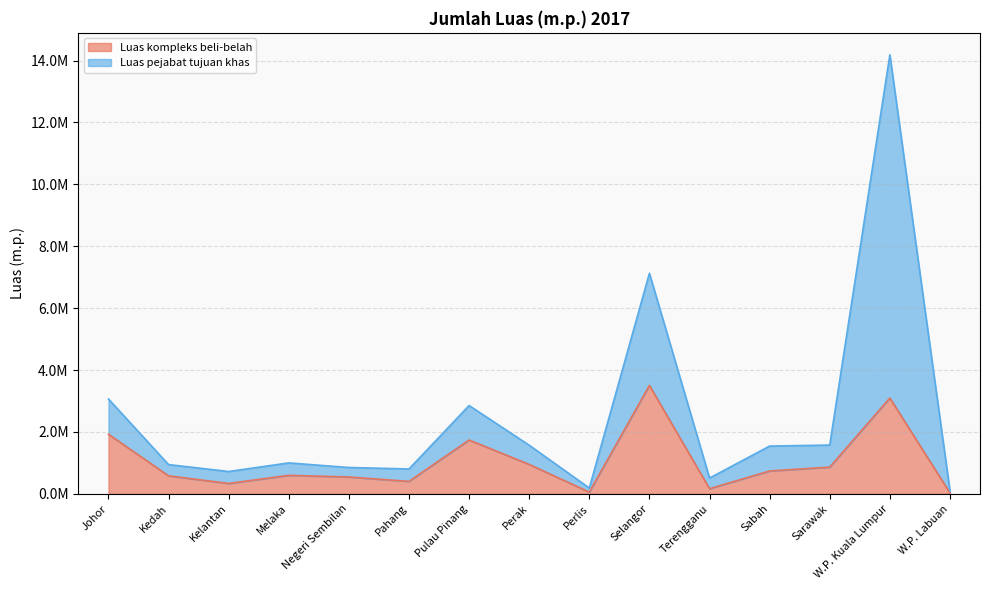

What is the minimum value shown in the chart?

28434